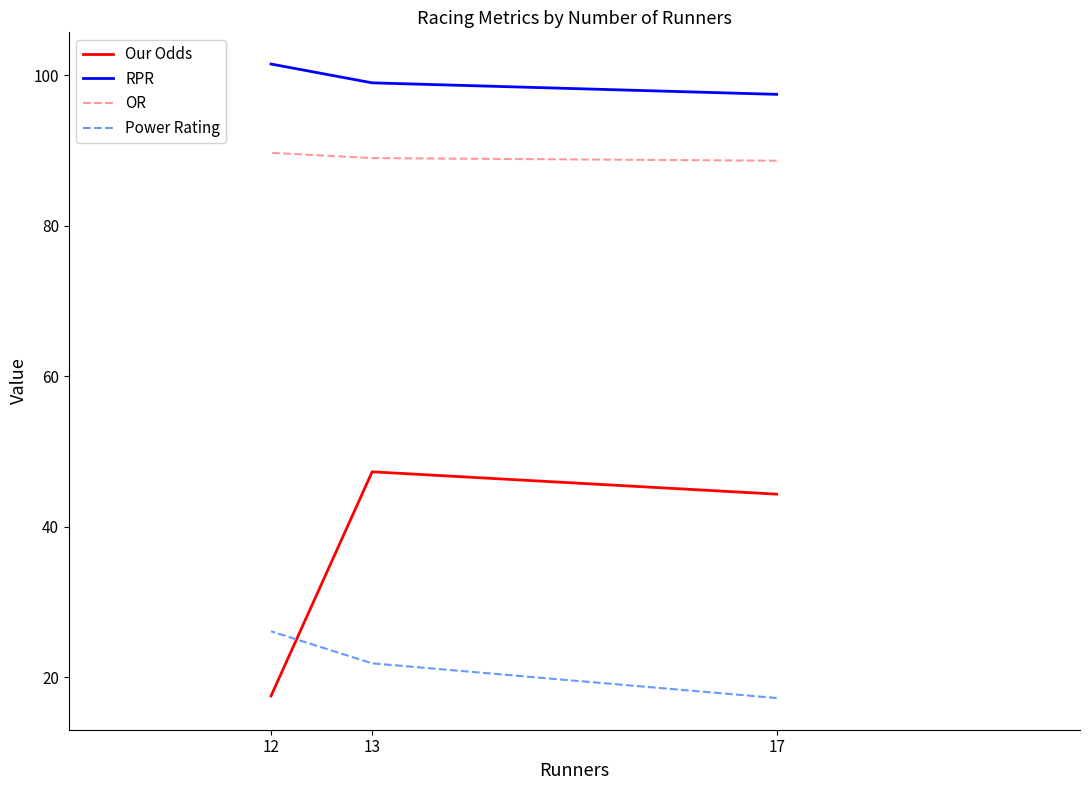

What is the smallest value displayed?

17.2